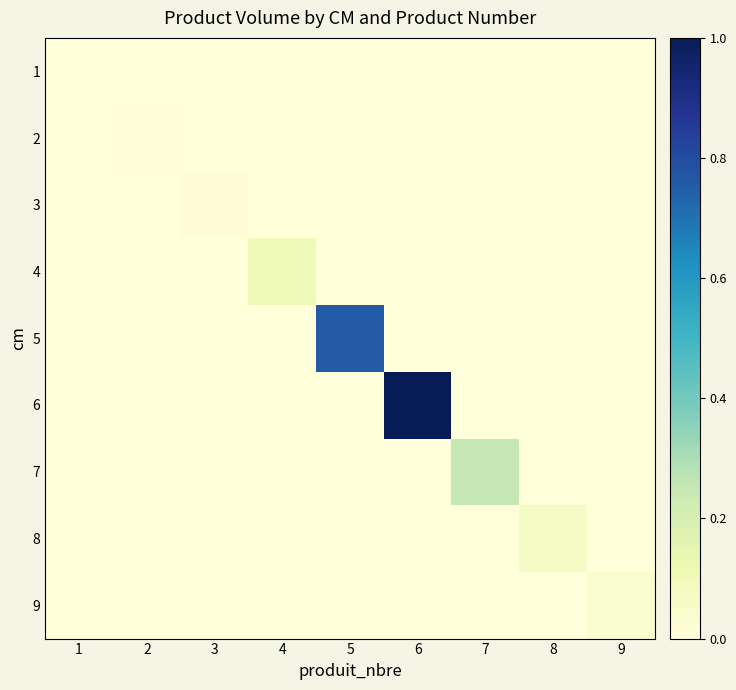

At 6, list the series in order from smallest to largest.

1, 2, 3, 4, 5, 7, 8, 9, 6